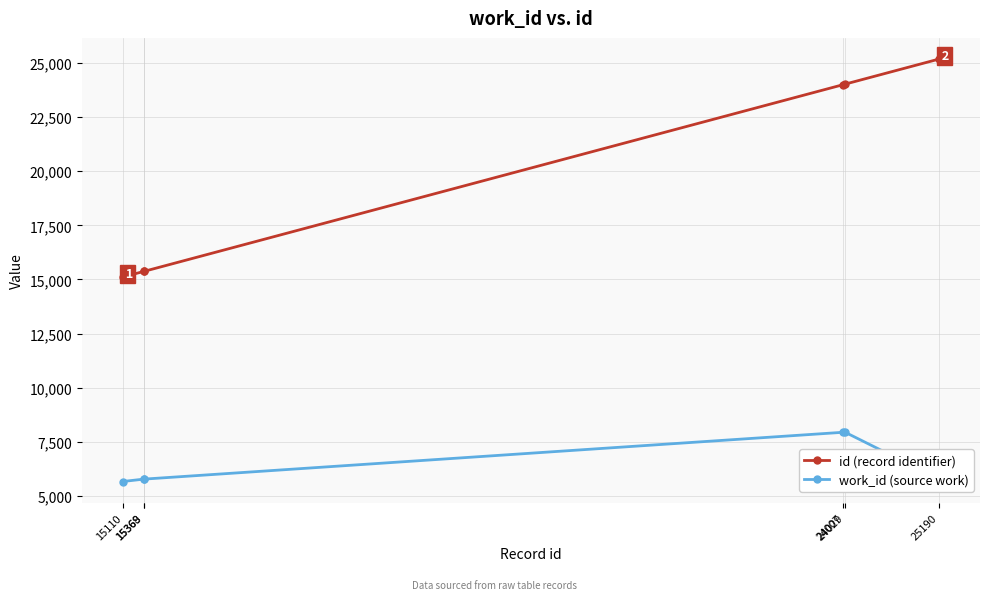

List the series in order of their overall mean, lowest first.

work_id (source work), id (record identifier)